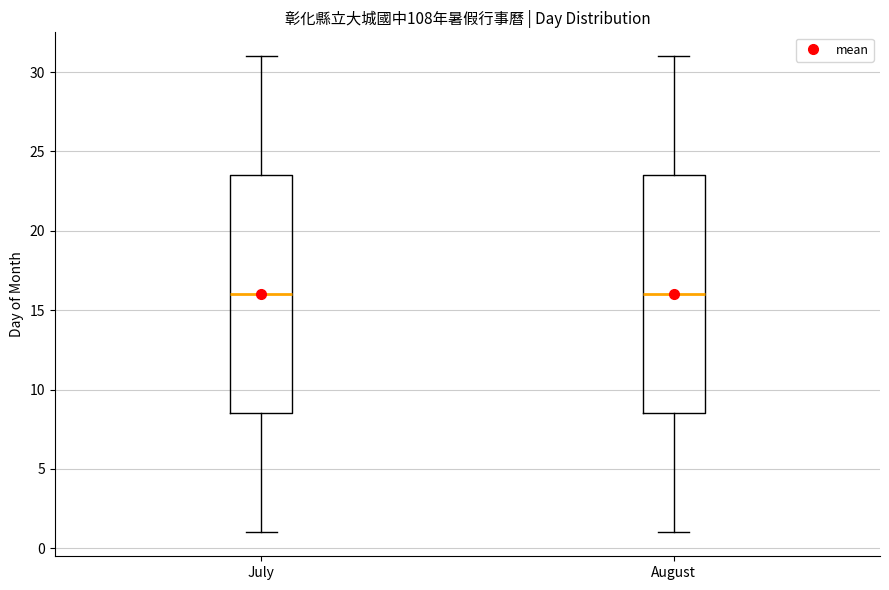

Reading left to right, transcribe this box plot: for each box, give where its median line is, the range the box spans, and where its two whiskers end, as read against the y-axis. The values are not printed on the chart, so give them approximately, as read against the axis.

July: median 16.0, box 8.5 to 23.5, whiskers 1.0 to 31.0
August: median 16.0, box 8.5 to 23.5, whiskers 1.0 to 31.0